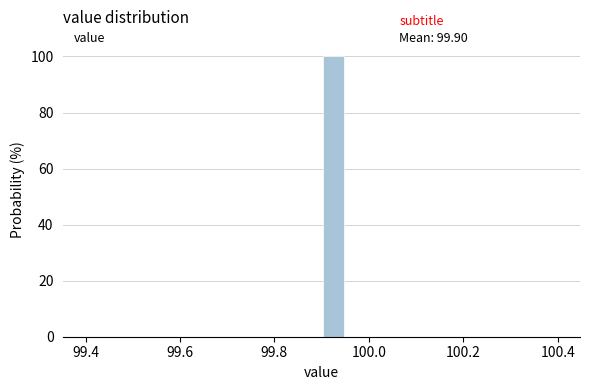

Read against the x-axis, roughly where is the centre of the tallest bar?

99.92